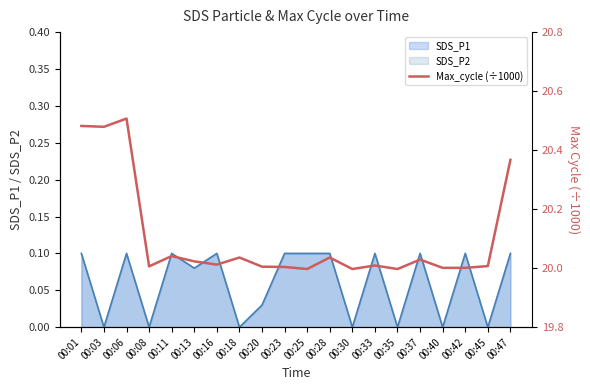

What is the sum of the values at 00:23 and 00:06?

40.5